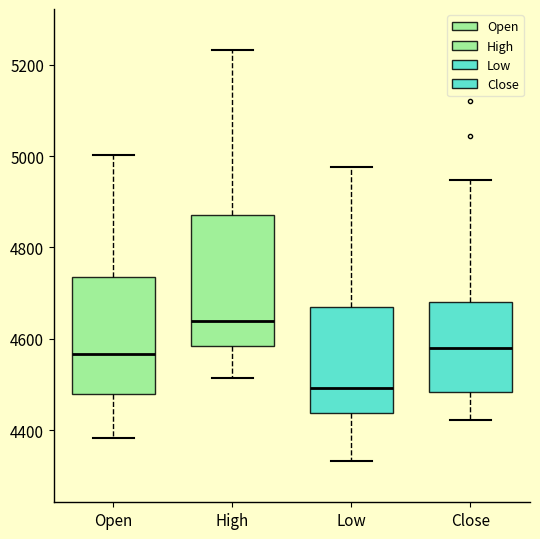

Which box is the tallest, from its lower edge to its upper edge?

High